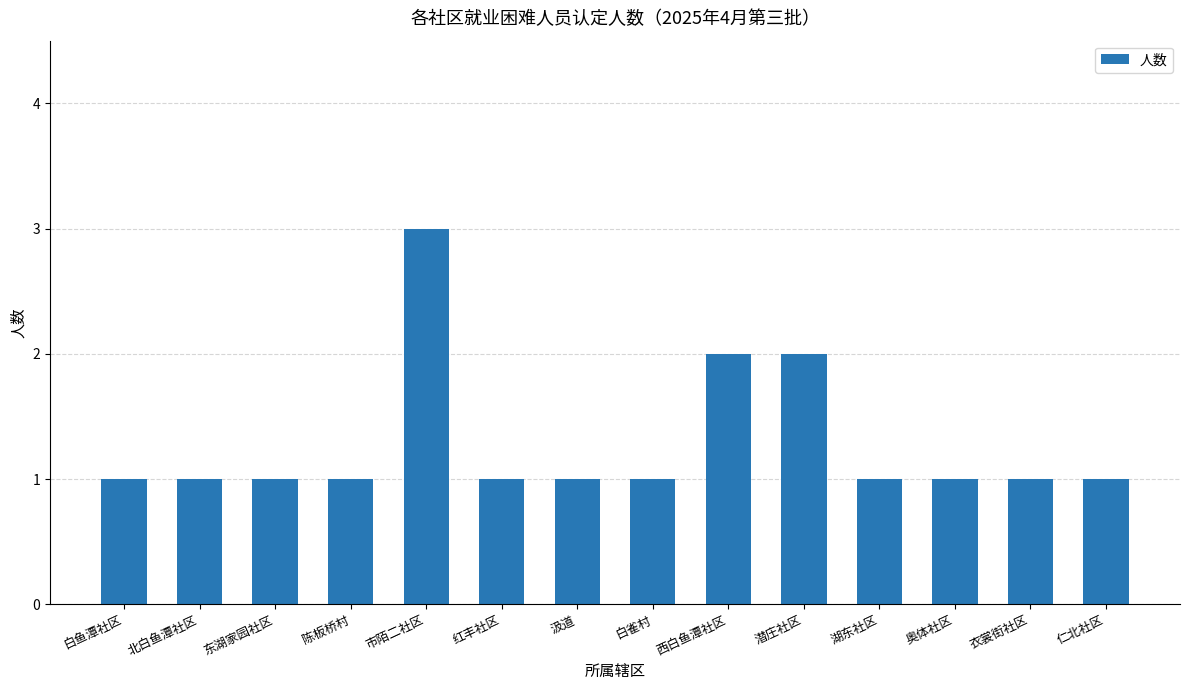

What is the maximum value shown in the chart?

3